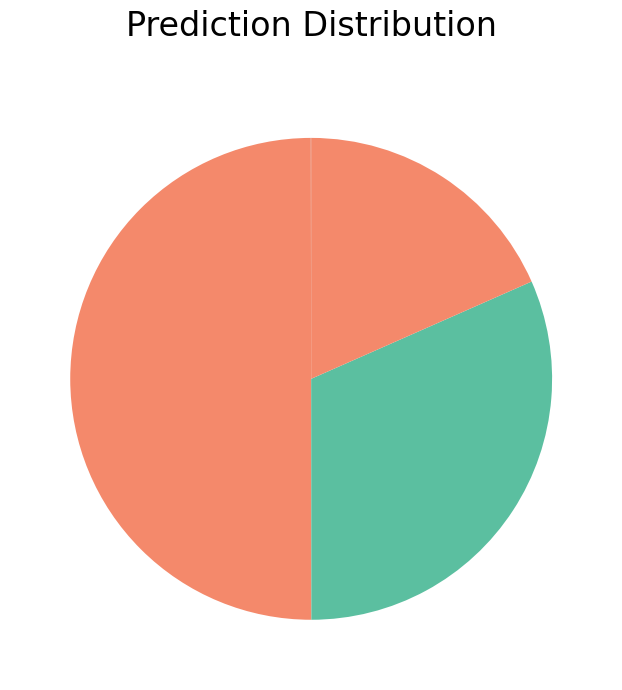

To the nearest percent, what is the difference between the largest and smallest slice percentages?

50%